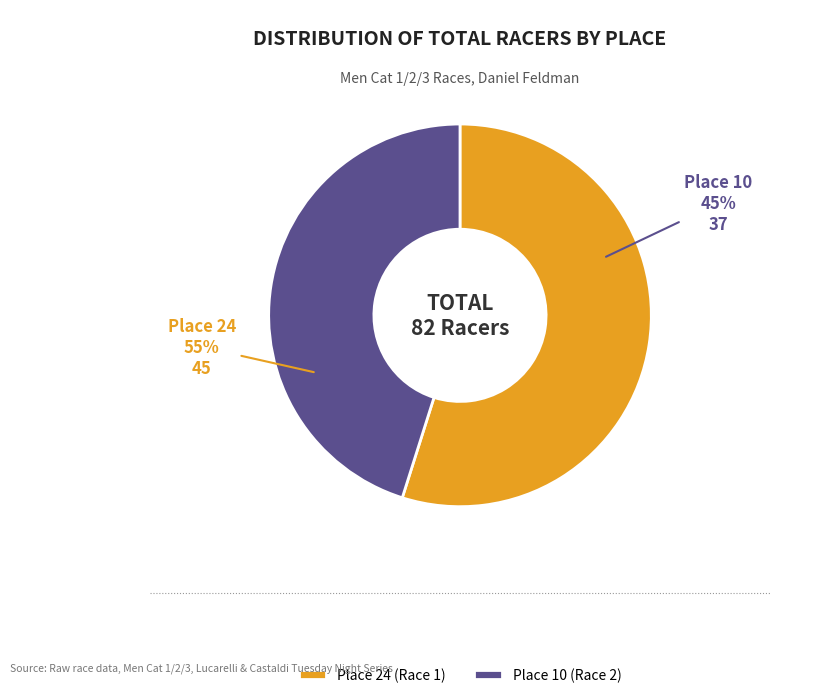

To the nearest percent, what is the difference between the Place 10 (Race 2) and Place 24 (Race 1) slice percentages?

10%